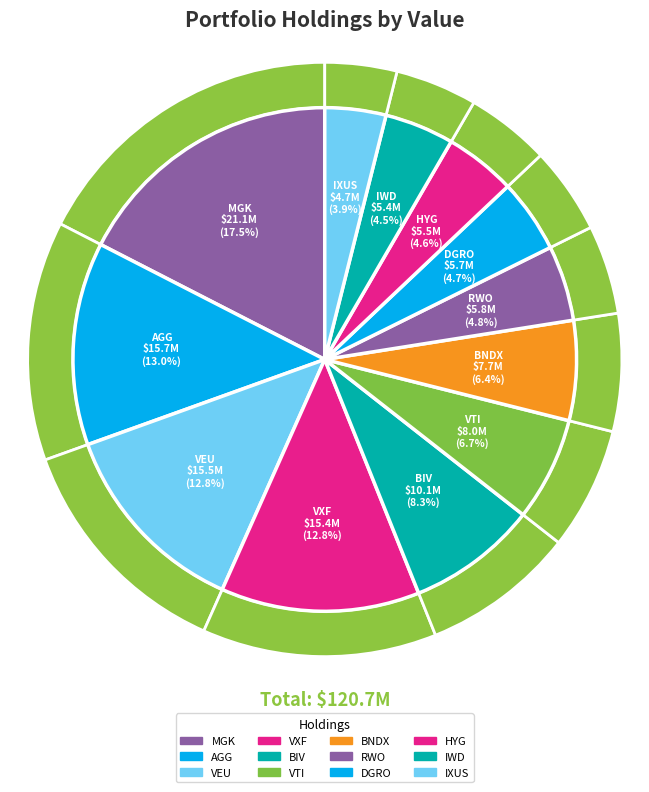

Approximately how many times larger is the value at HYG compared to BNDX?

0.7